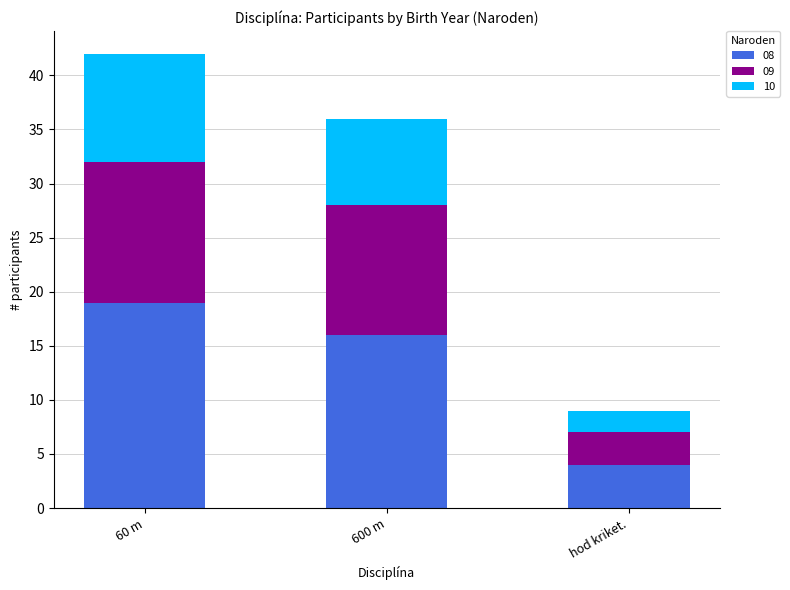

Is it true that 08 equals 31 at 60 m?

False